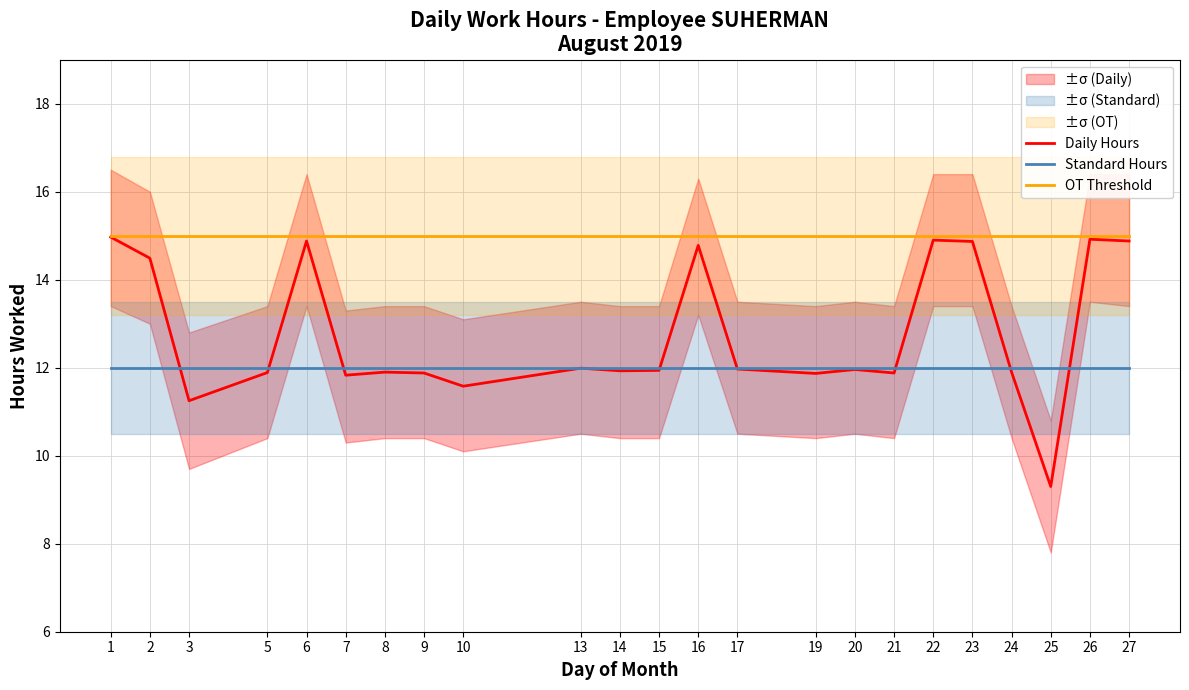

What is the difference between the second highest and second lowest values in the Daily Hours series?

3.7